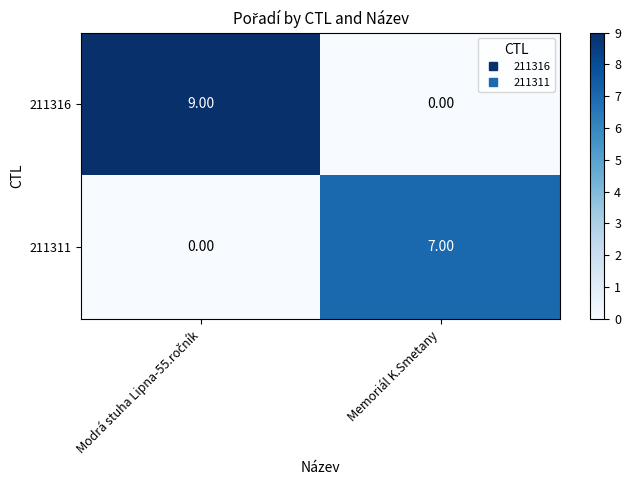

Which series has the largest total across all categories?

211316